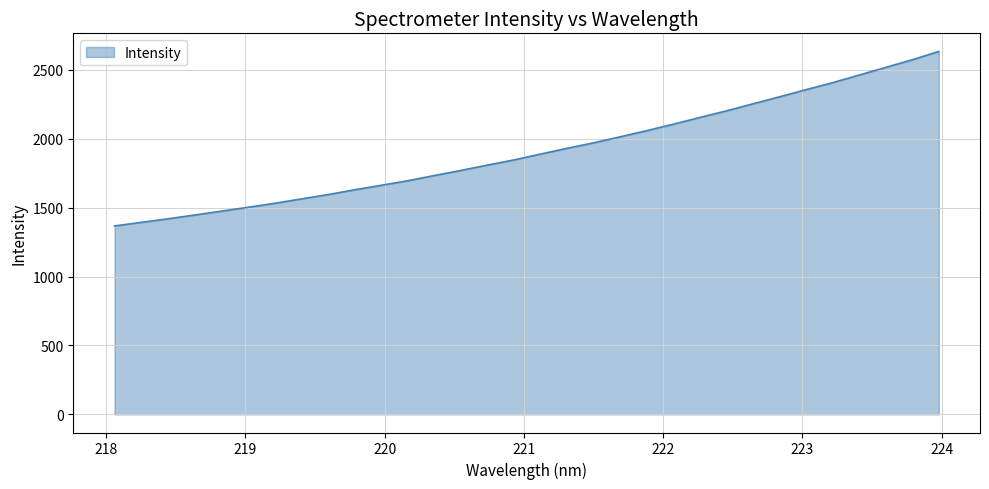

What is the maximum value shown in the chart?

2632.5